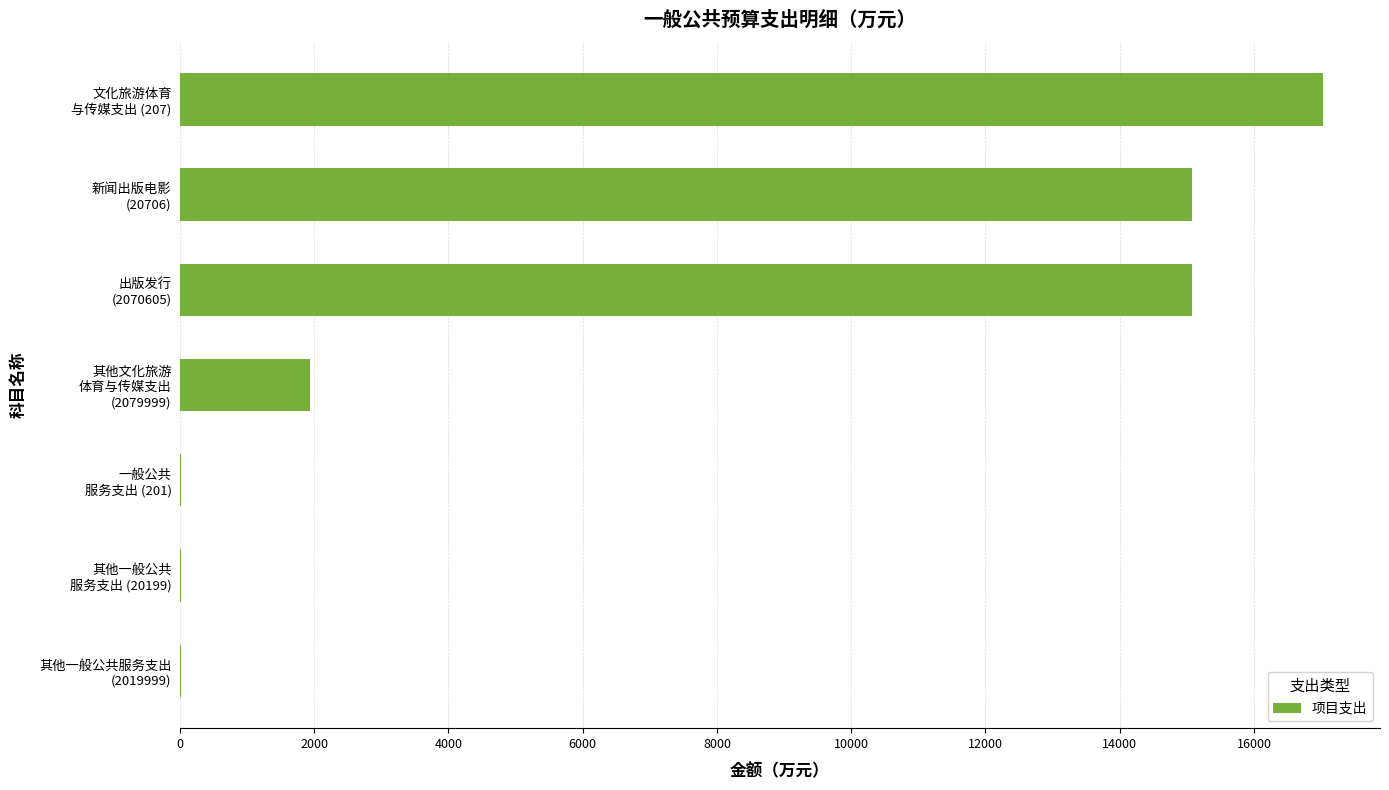

Are the bars horizontal?

Yes